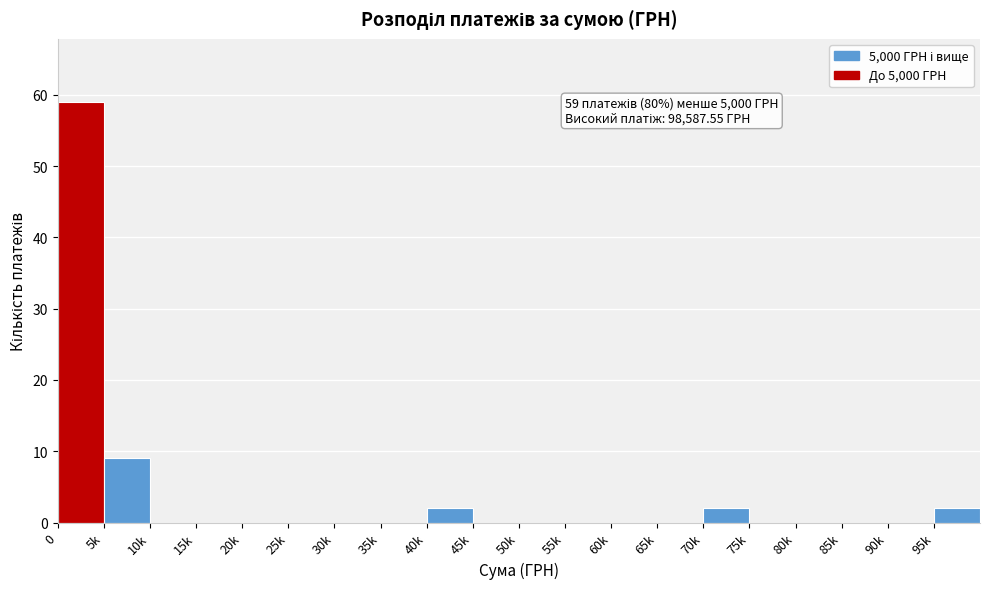

Reading left to right, what are all the values shown in this chart?

0=59	5k=9	10k=0	15k=0	20k=0	25k=0	30k=0	35k=0	40k=2	45k=0	50k=0	55k=0	60k=0	65k=0	70k=2	75k=0	80k=0	85k=0	90k=0	95k=2